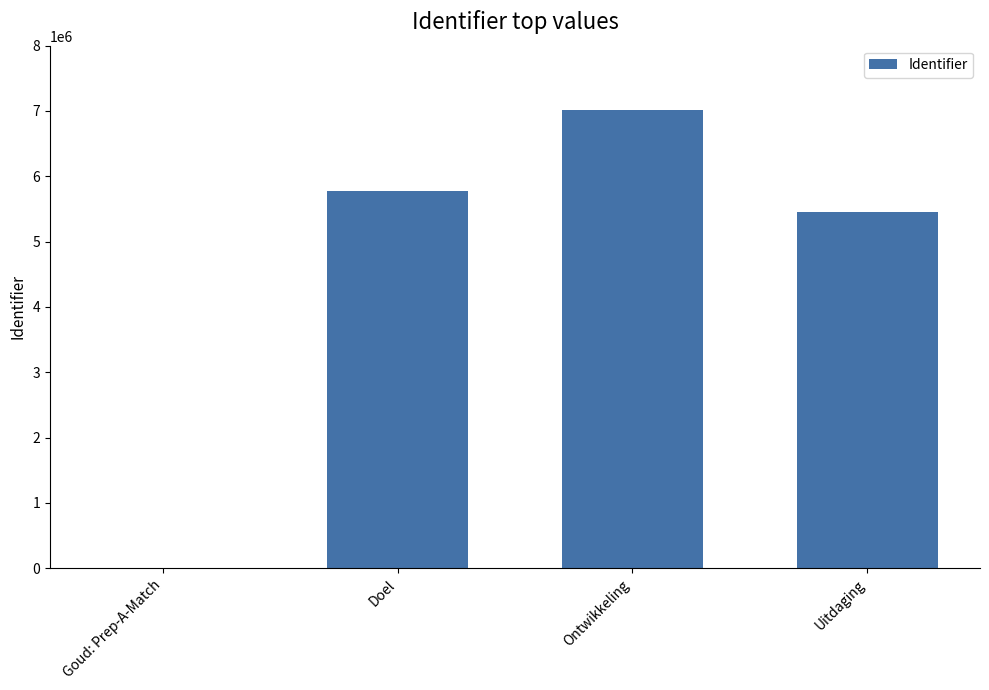

What is the maximum value shown in the chart?

7019902